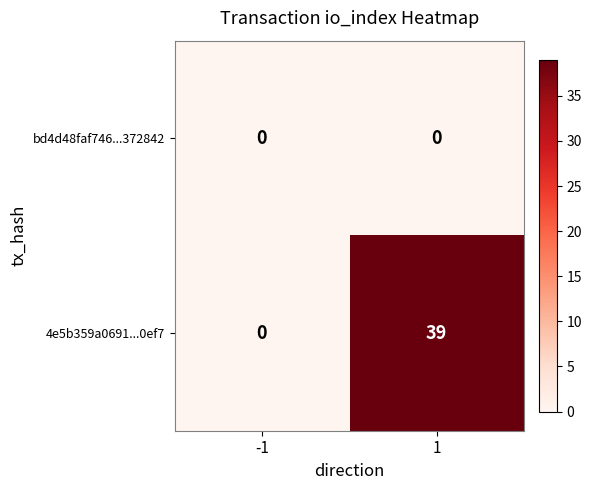

What is the total value across all series at 1?

39